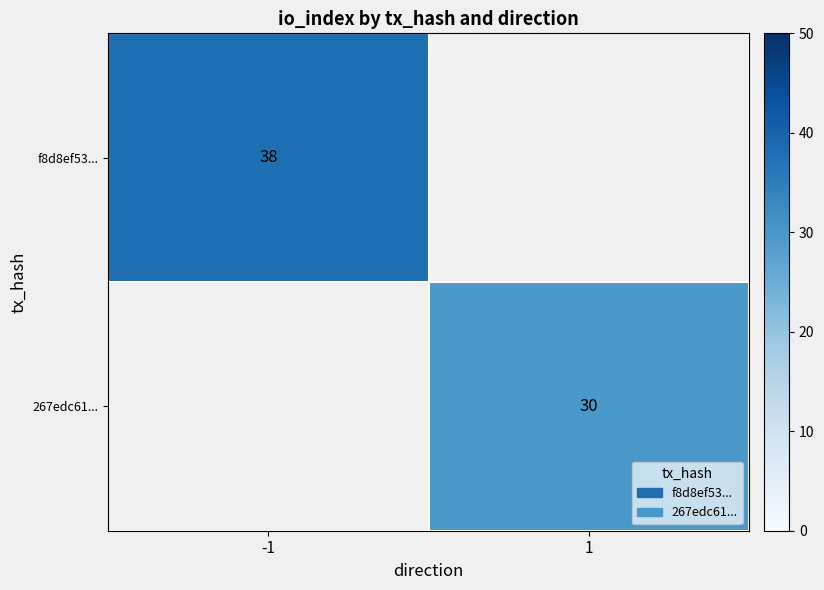

The value of f8d8ef53... at -1 is 38. True or false?

True